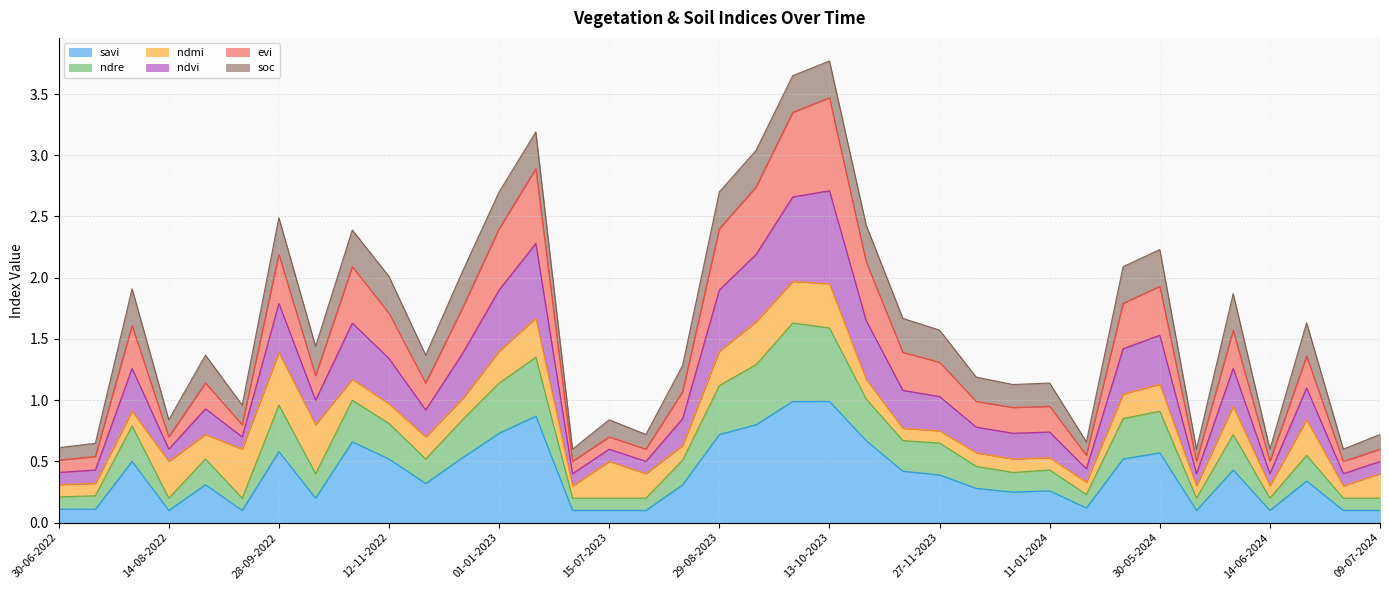

Is the value of ndre at 12-12-2022 greater than the value of savi at 28-09-2022?

Yes